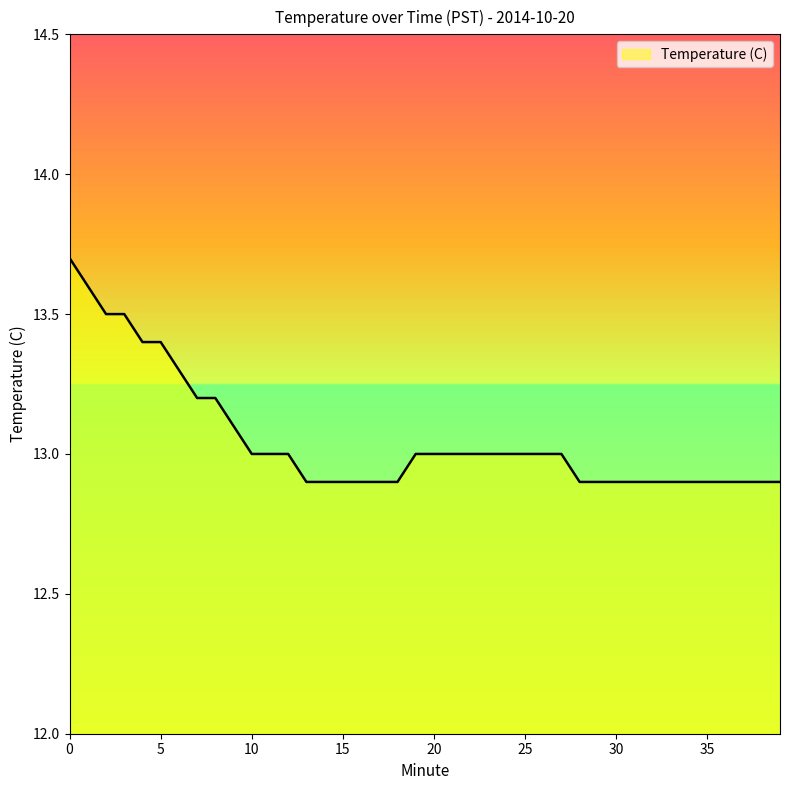

What is the minimum value shown in the chart?

12.9